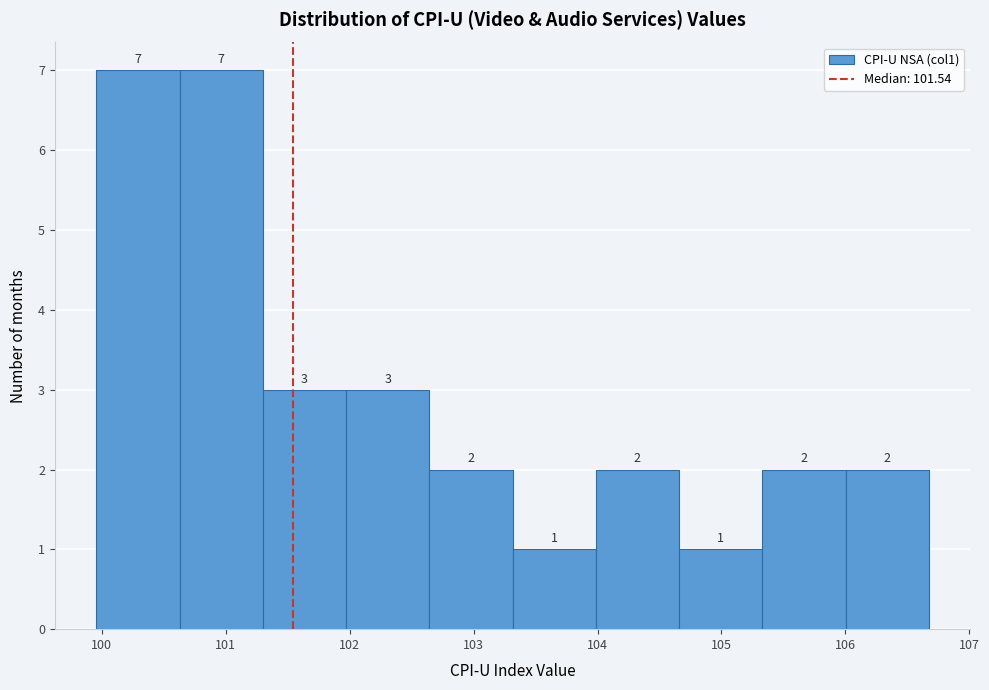

Reading left to right, list every bar in this chart as the range it spans on the x-axis followed by its height. The bar edges are not printed on the chart, so give them approximately, as read against the axis.

100.0 to 100.6: 7
100.6 to 101.3: 7
101.3 to 102.0: 3
102.0 to 102.6: 3
102.6 to 103.3: 2
103.3 to 104.0: 1
104.0 to 104.7: 2
104.7 to 105.3: 1
105.3 to 106.0: 2
106.0 to 106.7: 2